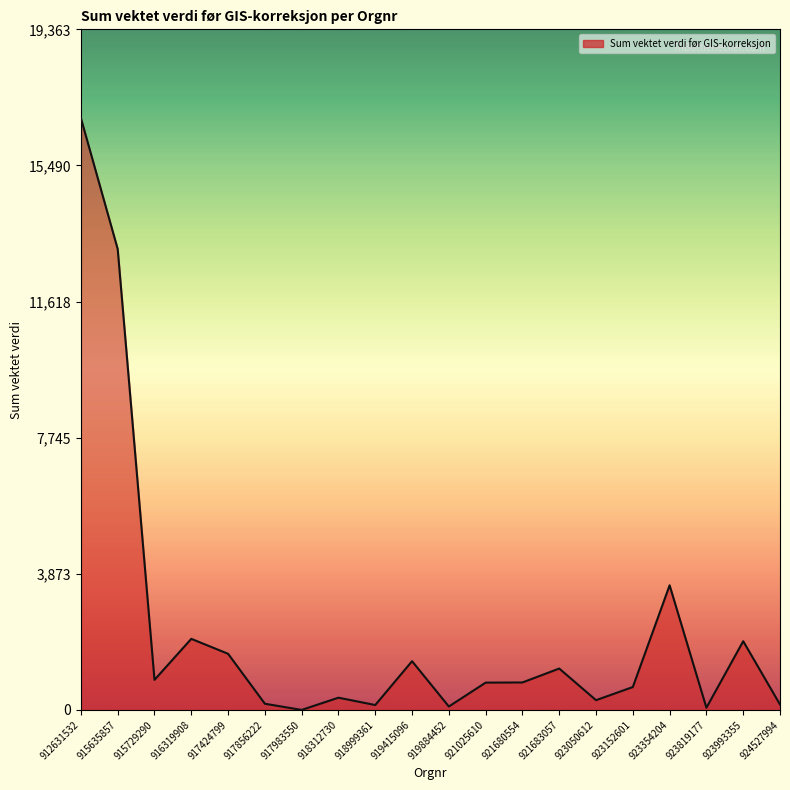

What is the difference between the second highest and second lowest values?

13049.3